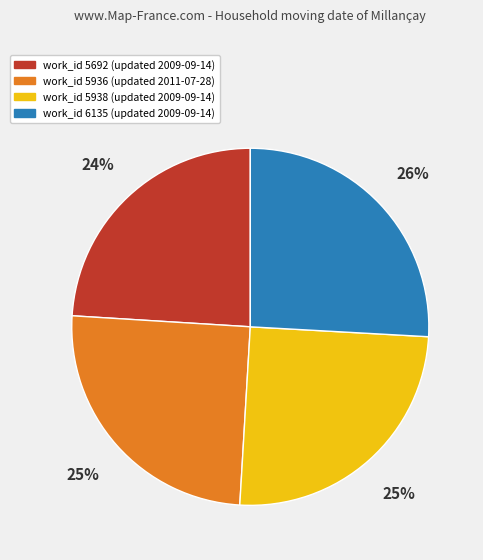

To the nearest percent, what is the difference between the largest and smallest slice percentages?

2%